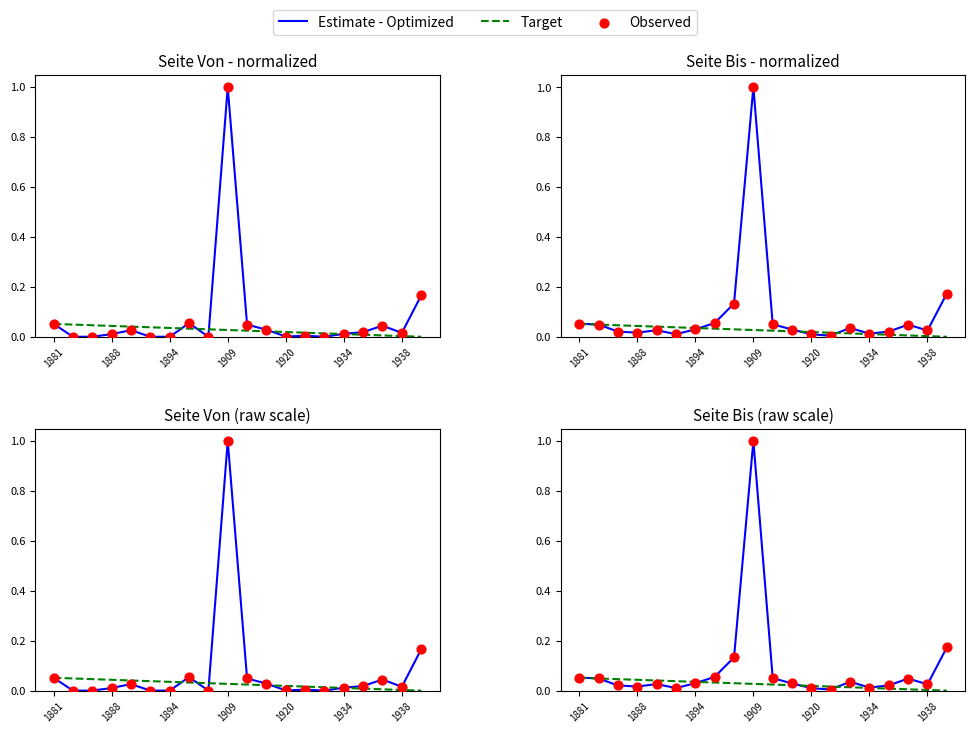

What is the total value across all series at 16?

0.1